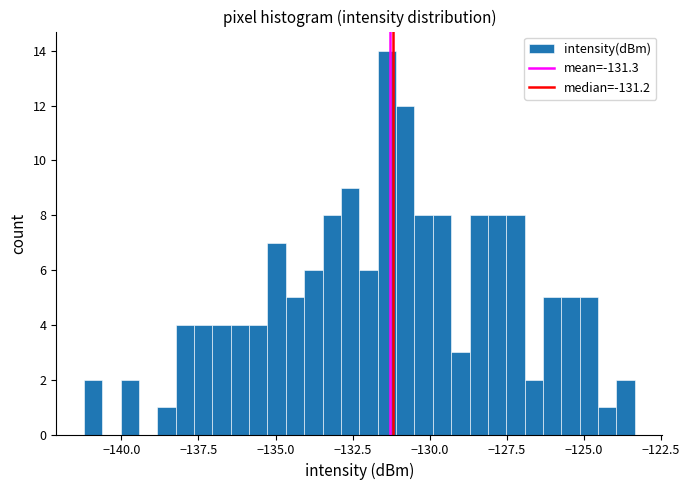

Around what value on the x-axis is the tallest bar? Give the approximate position of its centre, as read against the axis.

-131.5